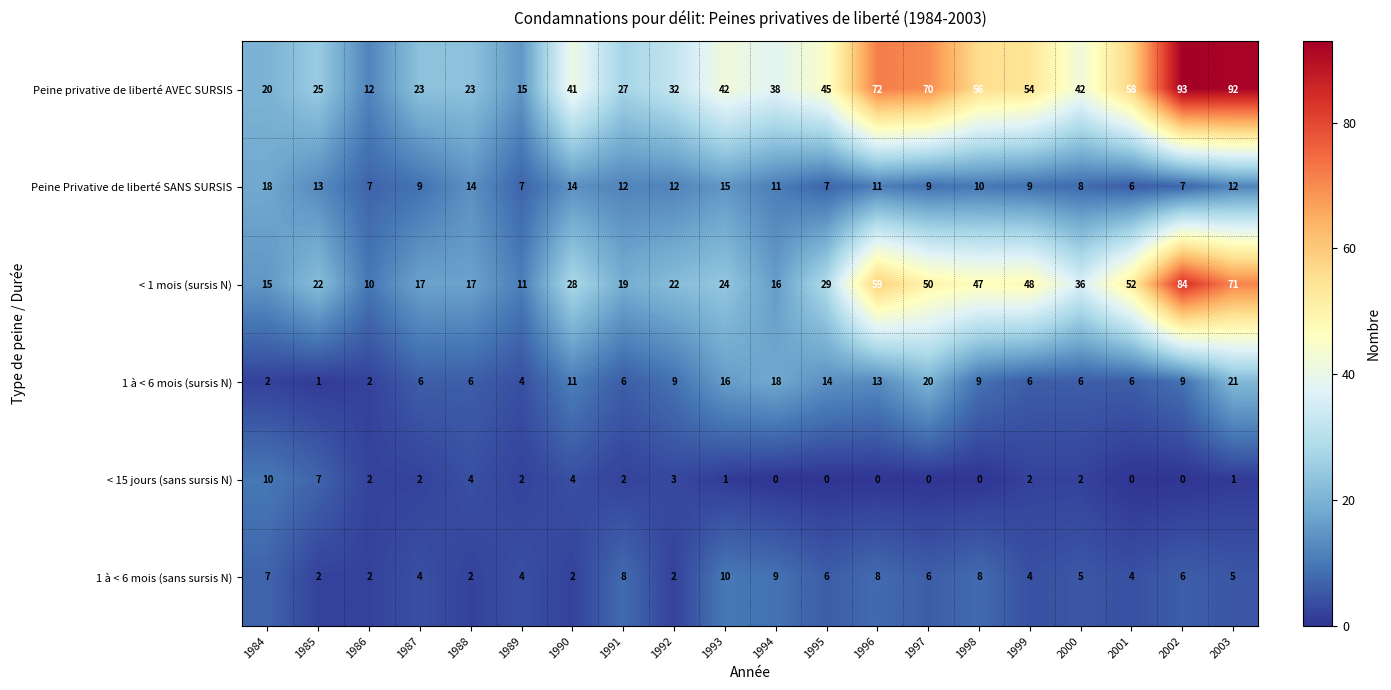

Is it true that Peine privative de liberté AVEC SURSIS equals 15 at 1993?

False